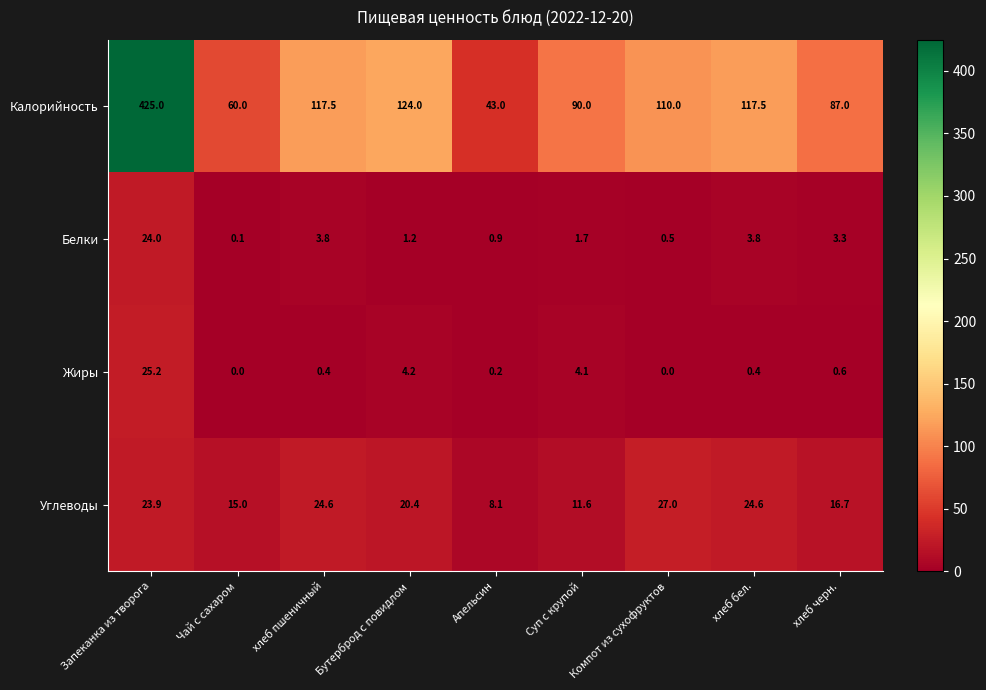

Count the number of categories in the chart.

9